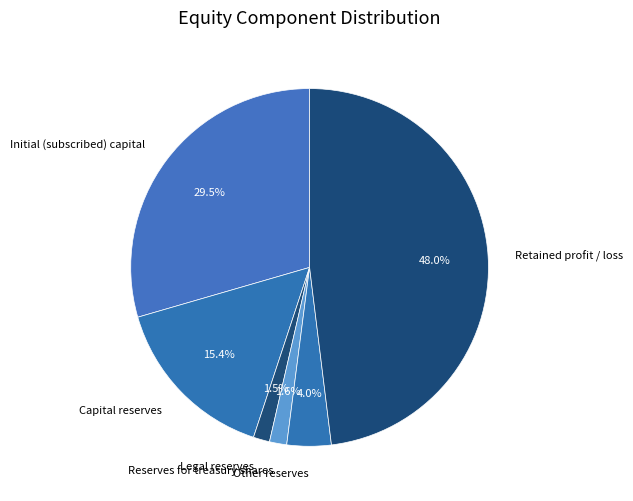

To the nearest percent, what is the combined percentage of Legal reserves and Initial (subscribed) capital?

31%